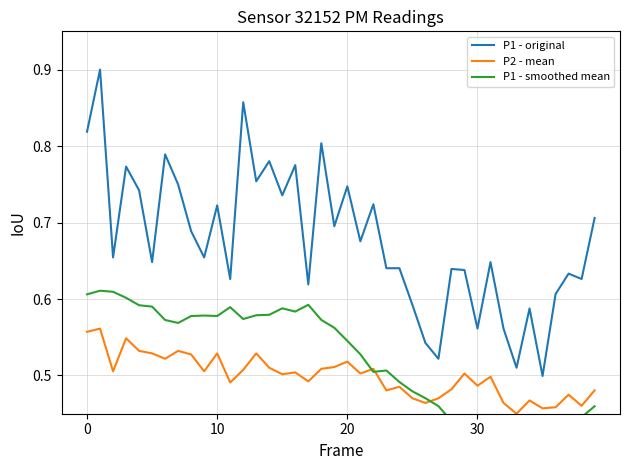

Count the P1 - original values in the range 0 to 1.

40